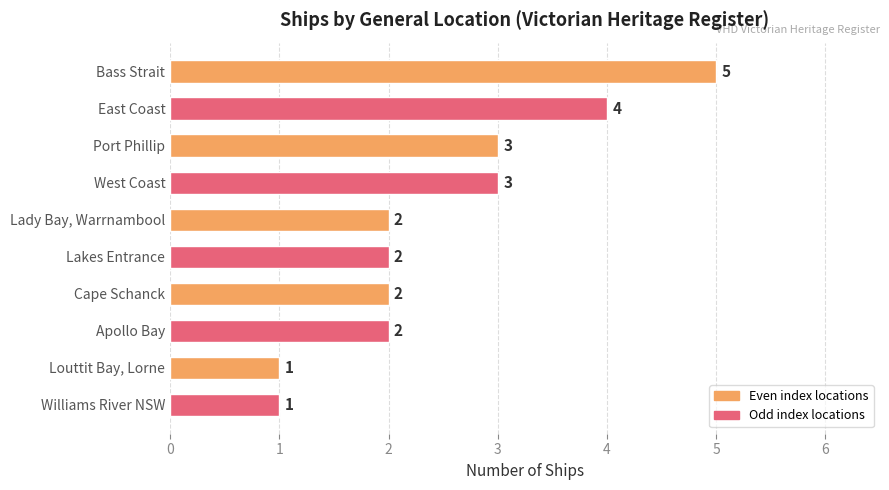

Which has a higher value, Apollo Bay or Williams River NSW?

Apollo Bay